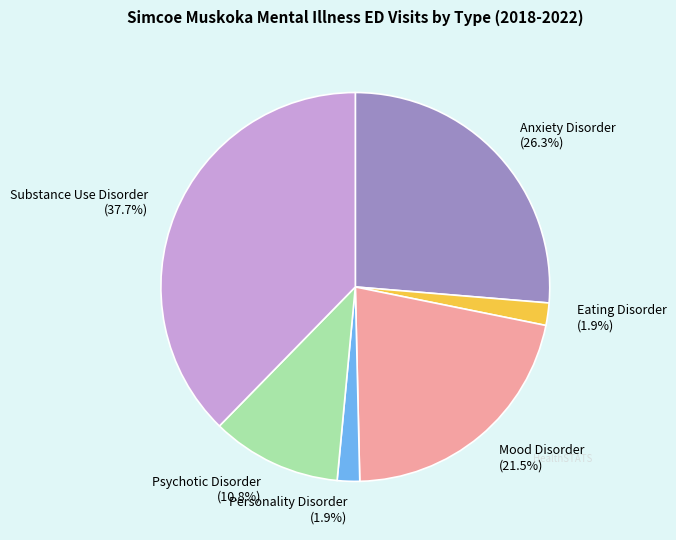

What percentage is the Eating Disorder slice, to the nearest percent?

2%